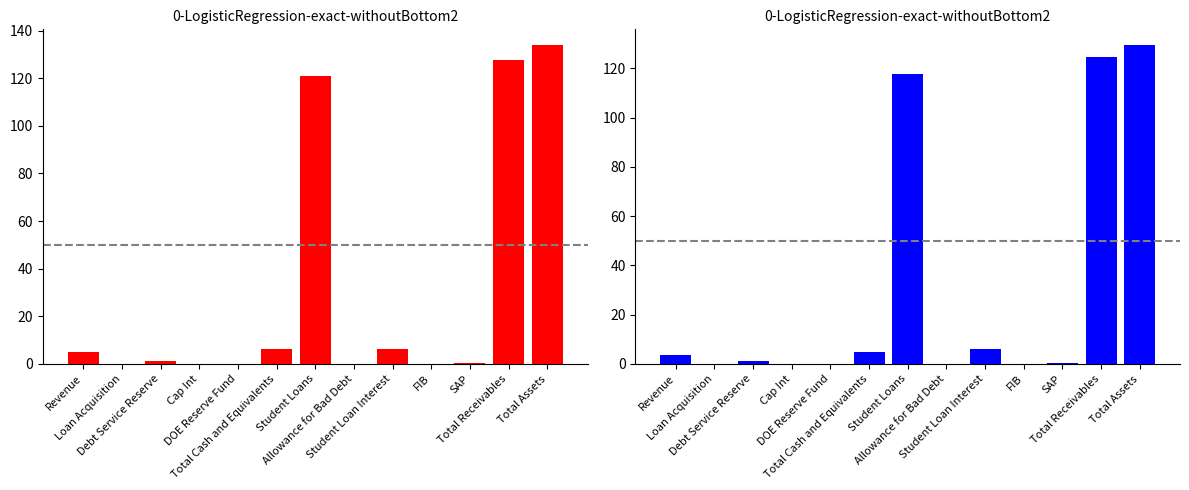

Which has a higher value, Student Loan Interest or Debt Service Reserve?

Student Loan Interest